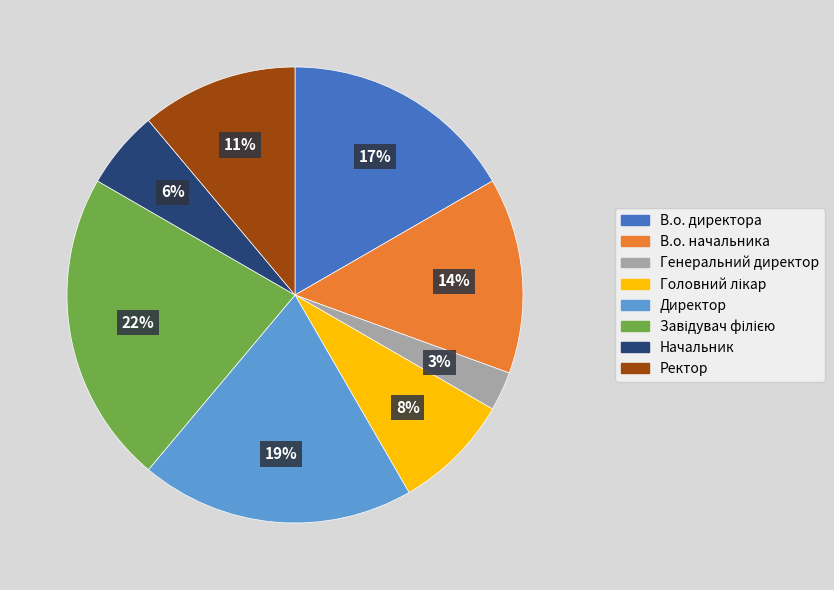

Is the sum of В.о. директора and Ректор greater than half?

No